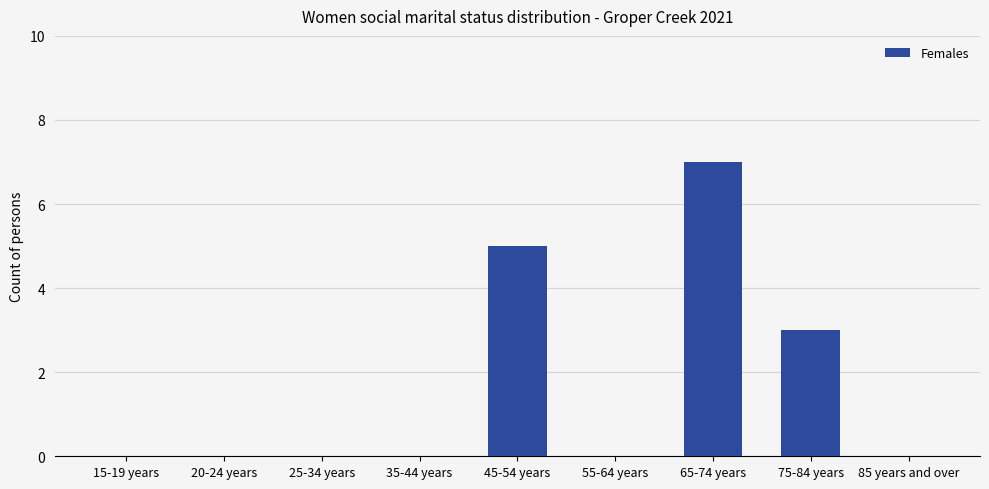

Are the bars horizontal?

No